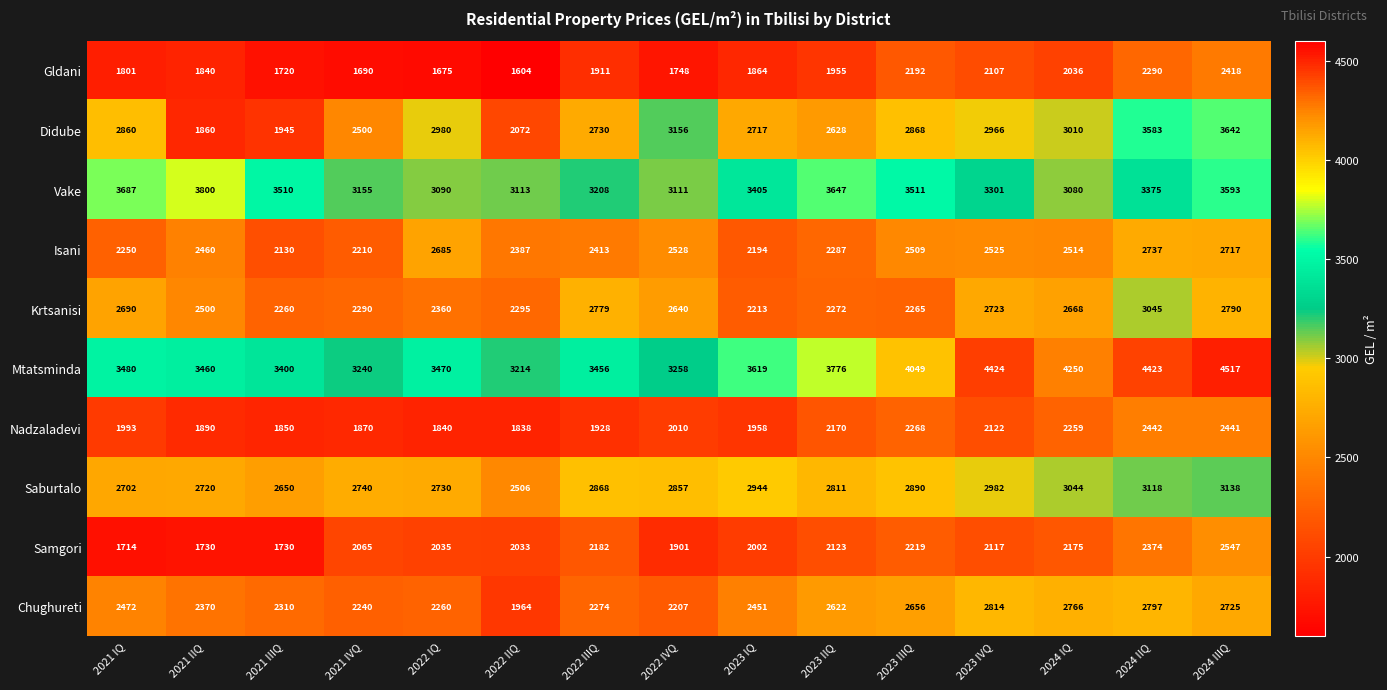

What is the lowest value of the Nadzaladevi series?

1838